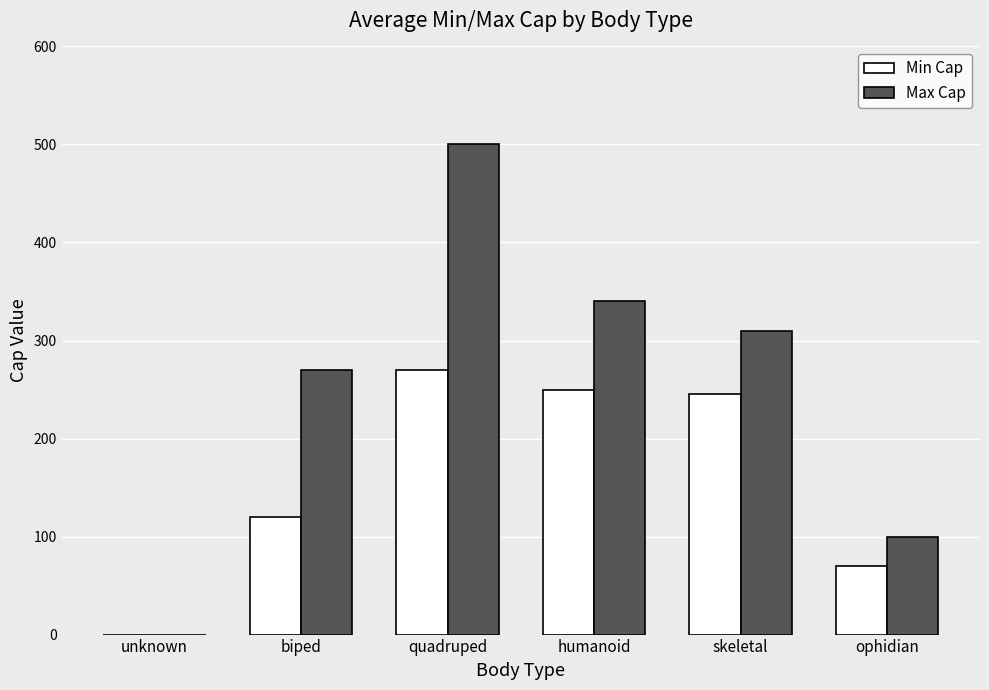

Where is Min Cap nearest to the value 135?

biped